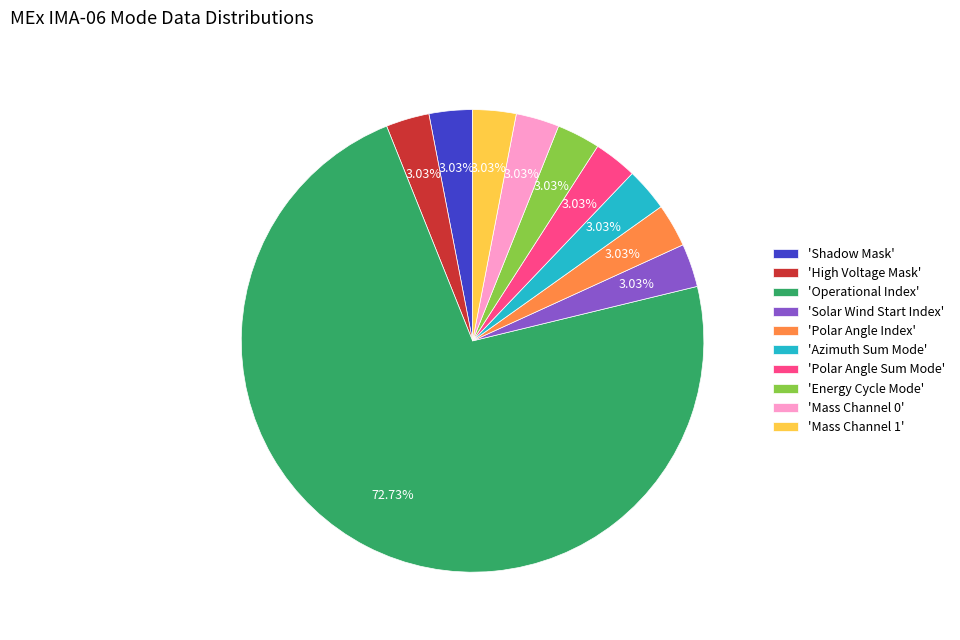

Do 'Mass Channel 1' and 'Shadow Mask' together represent more than half of the pie?

No